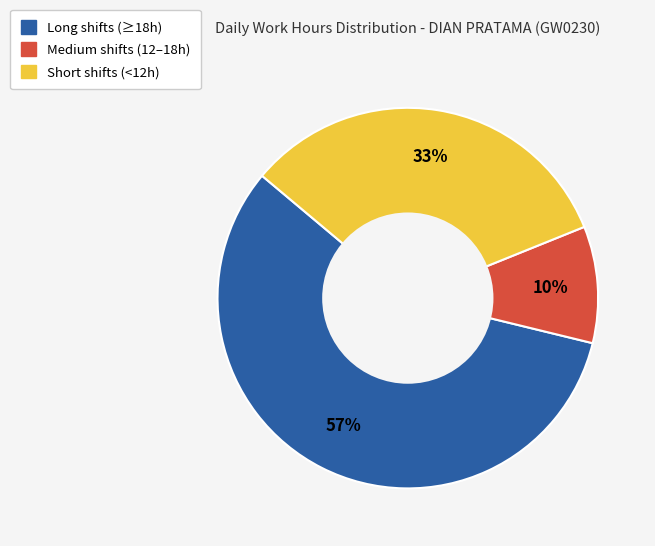

Is there a majority slice in this chart?

Yes